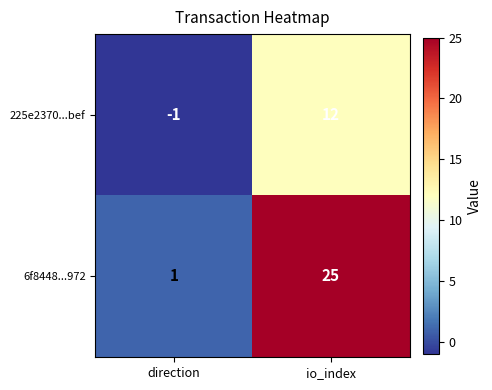

List the series in order of their peak value, lowest first.

225e2370...bef, 6f8448...972